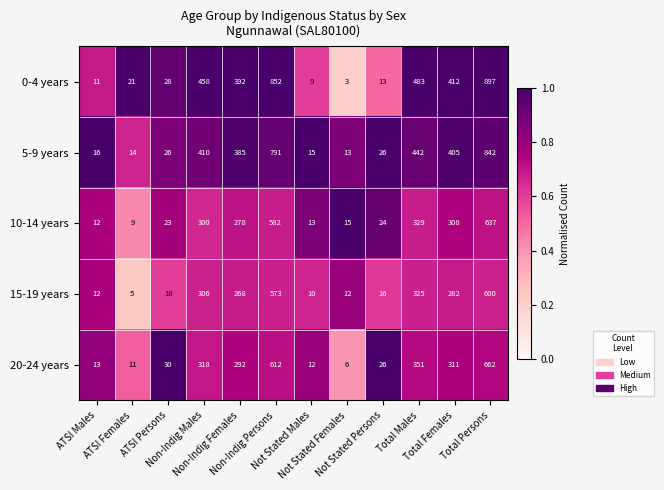

What is the sum of all 0-4 years values?

3579